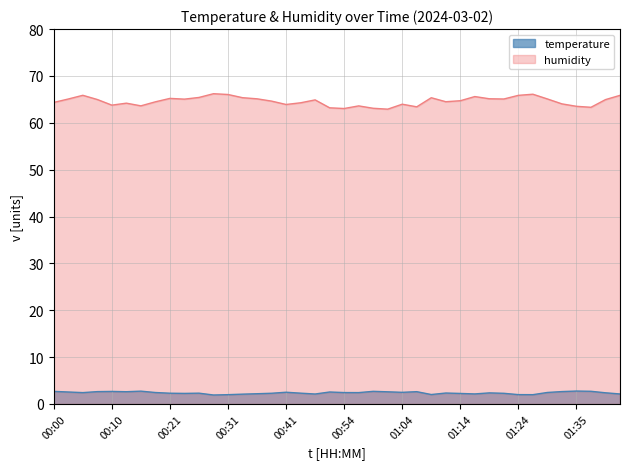

Rank the series at 00:38 from highest to lowest value.

humidity, temperature